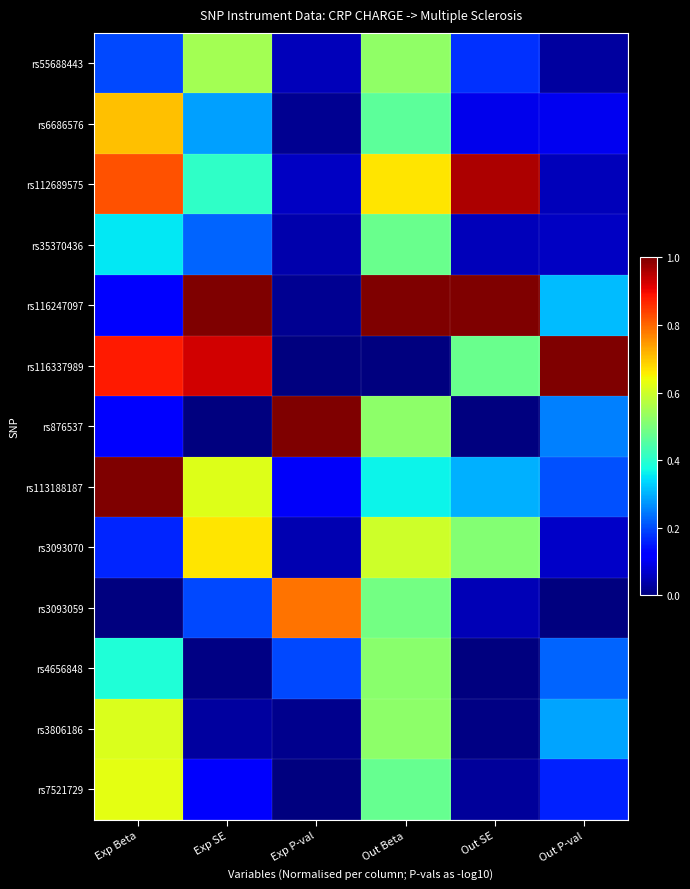

Which series has the widest spread of values?

rs116337989